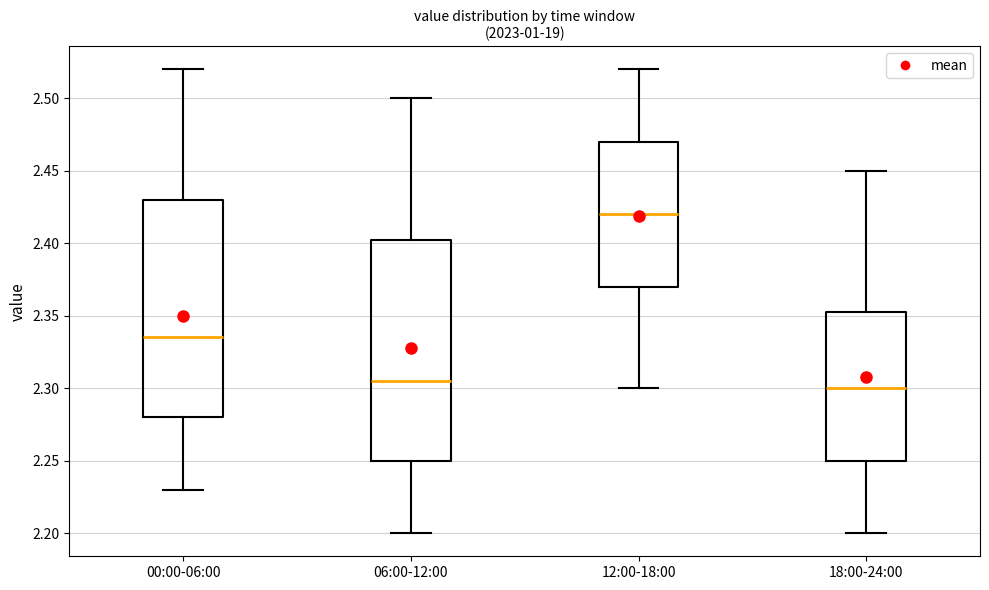

Reading left to right, read every box against the y-axis: the position of its median line, the range the box covers, and the ends of its whiskers. The values are not printed on the chart, so give them approximately, as read against the axis.

00:00-06:00: median 2.335, box 2.280 to 2.430, whiskers 2.230 to 2.520
06:00-12:00: median 2.305, box 2.250 to 2.405, whiskers 2.200 to 2.500
12:00-18:00: median 2.420, box 2.370 to 2.470, whiskers 2.300 to 2.520
18:00-24:00: median 2.300, box 2.250 to 2.355, whiskers 2.200 to 2.450